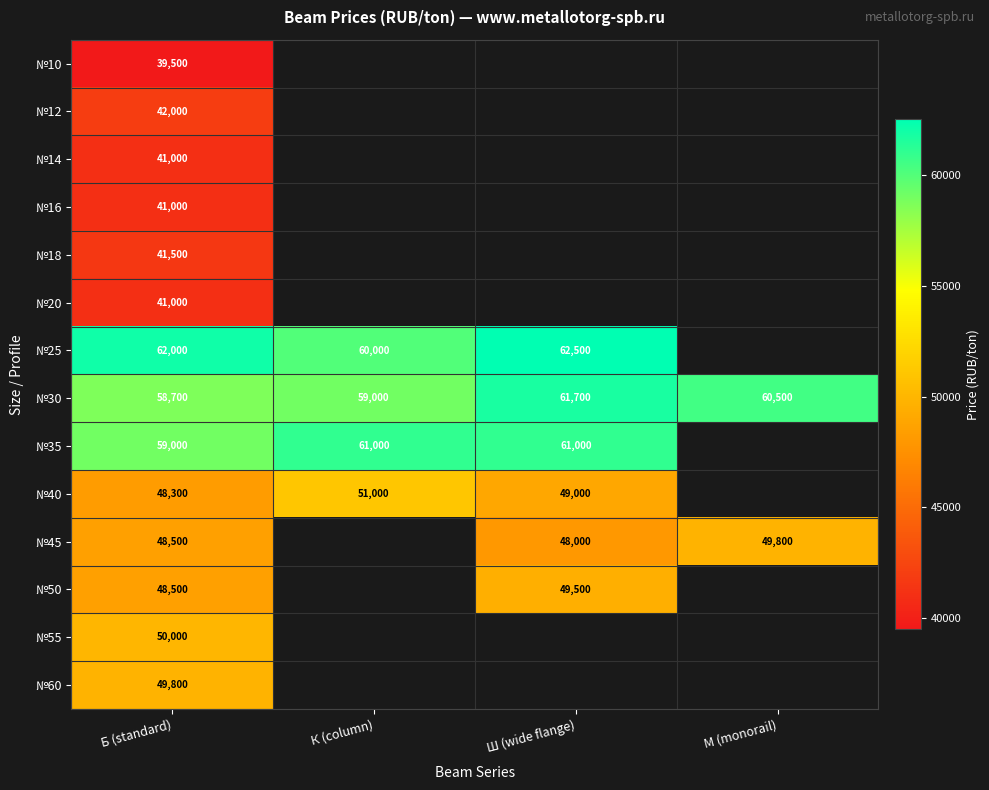

Count the number of data series in this chart.

14